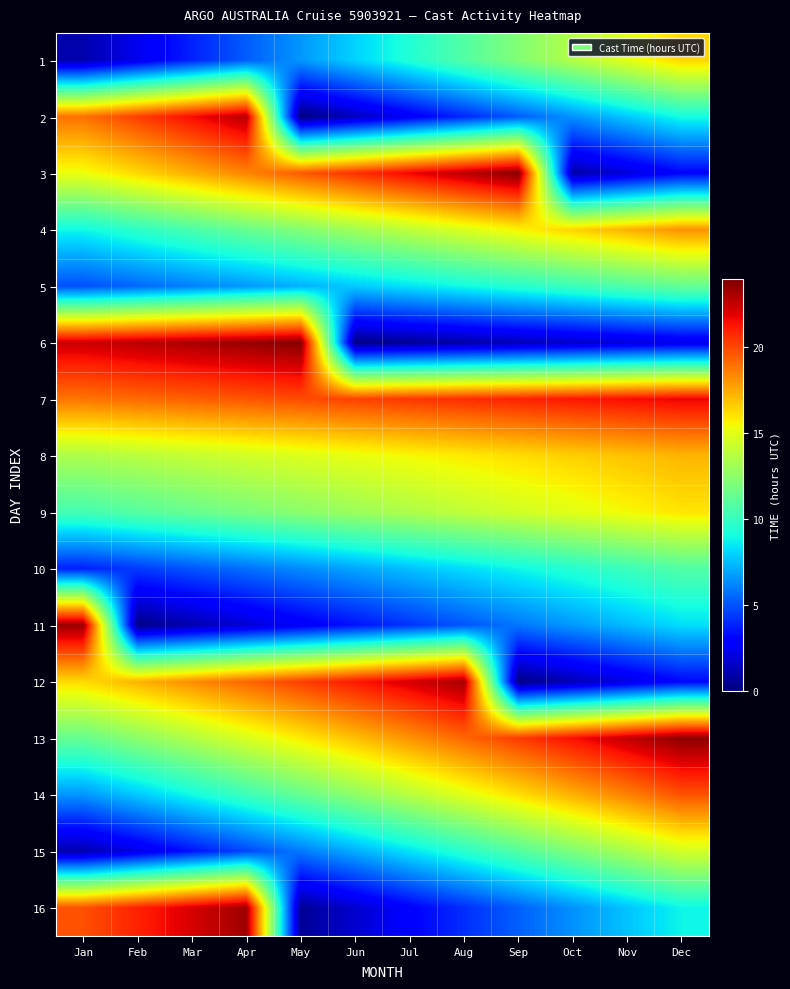

Which label corresponds to the largest value in the chart?

May